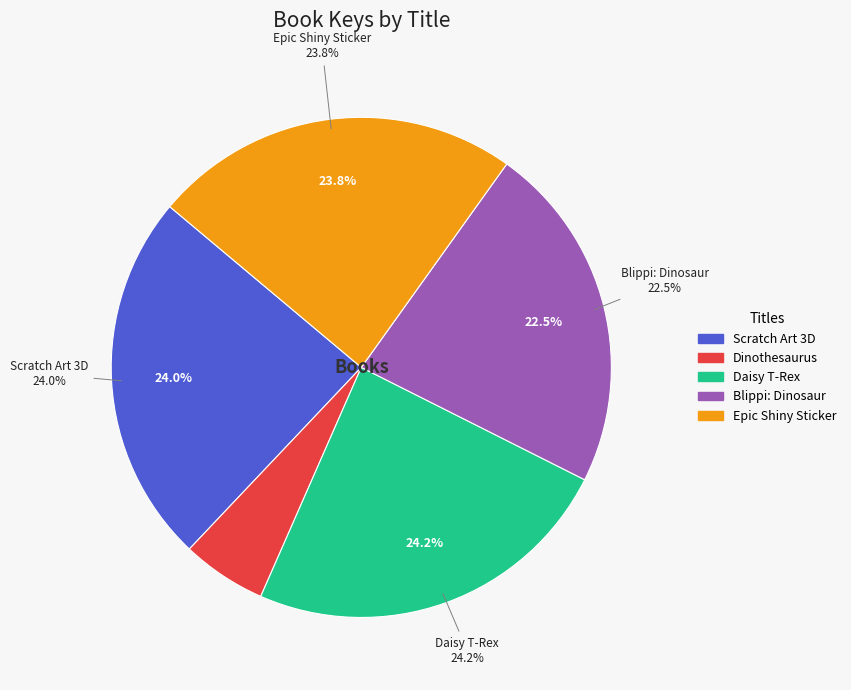

Rank the categories by value from lowest to highest.

Dinothesaurus, Blippi: If I Were a Dinosaur, Epic Shiny Sticker Art, Scratch Art 3D Posters: T-Rex & Friends, Daisy T-Rex is Dyslexic